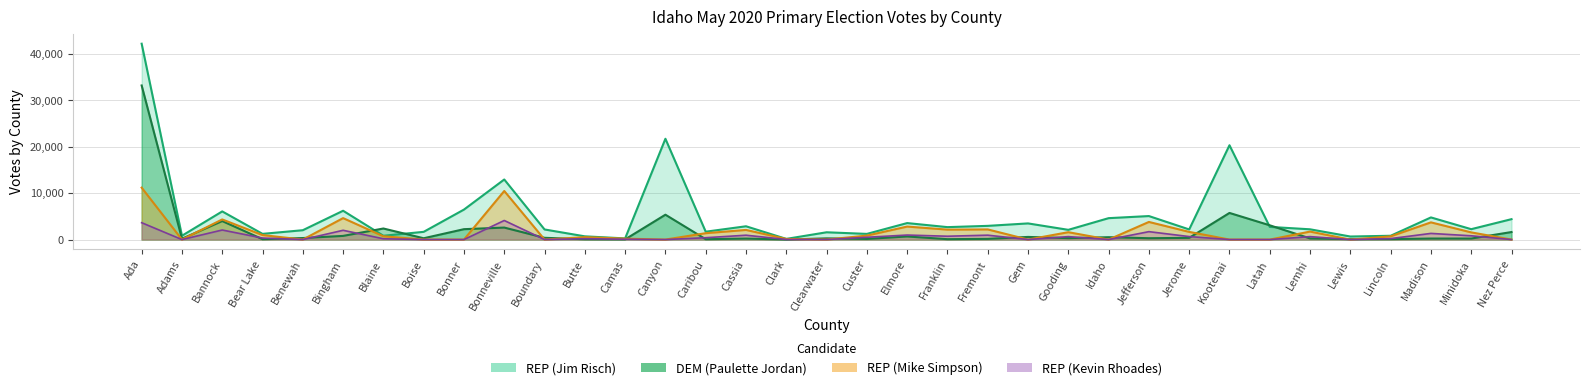

At which label does DEM (Paulette Jordan) first exceed 291?

Ada